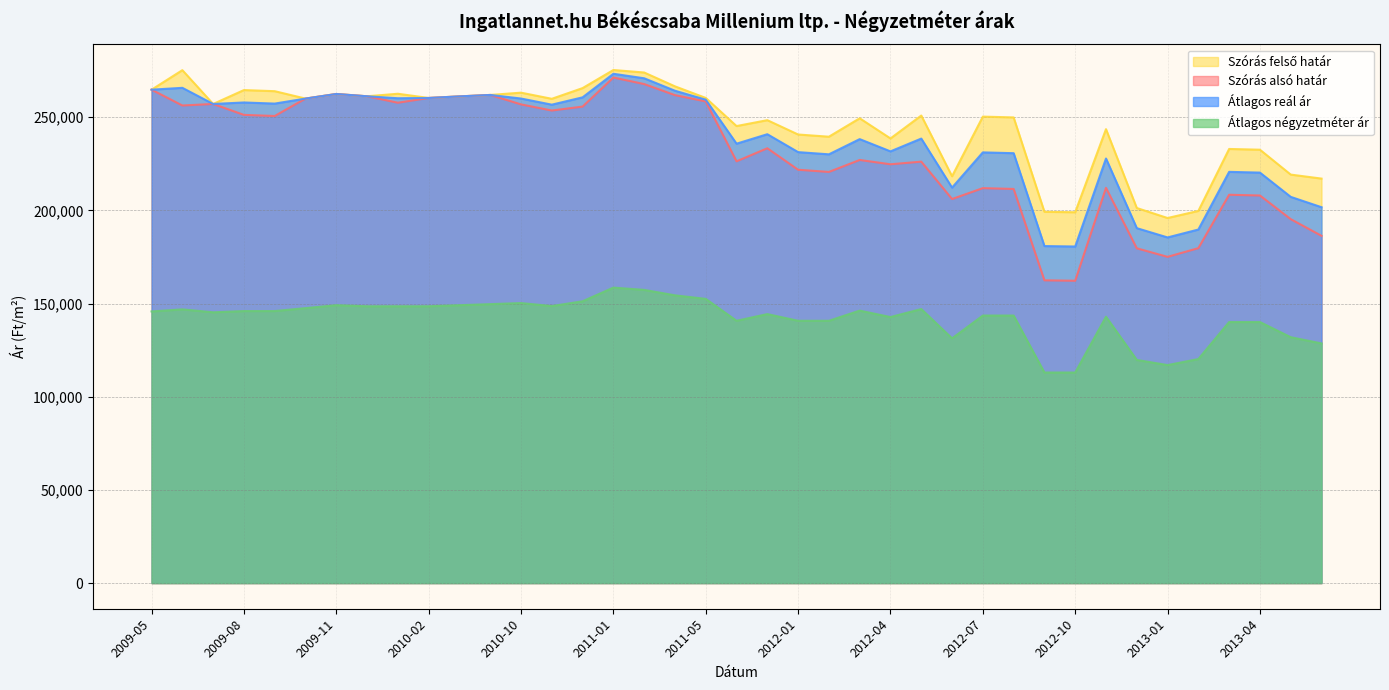

Is it true that Átlagos reál ár equals 238531 at 2012-05?

True